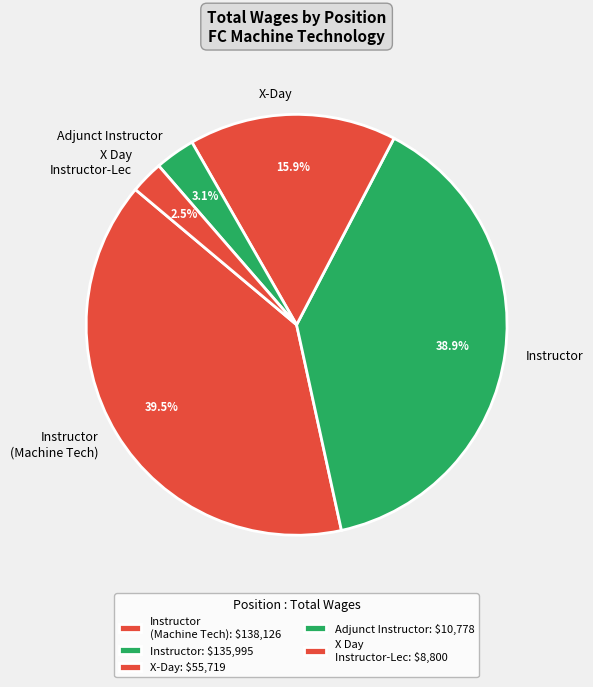

What is the largest slice in the pie chart?

Instructor (Machine Technology)